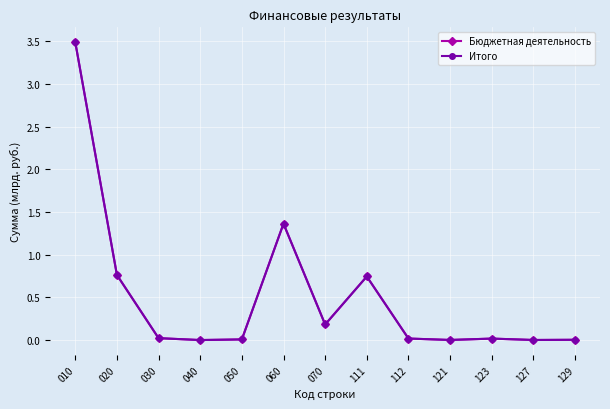

True or false: Итого has a value of 3.5 at 010.

True